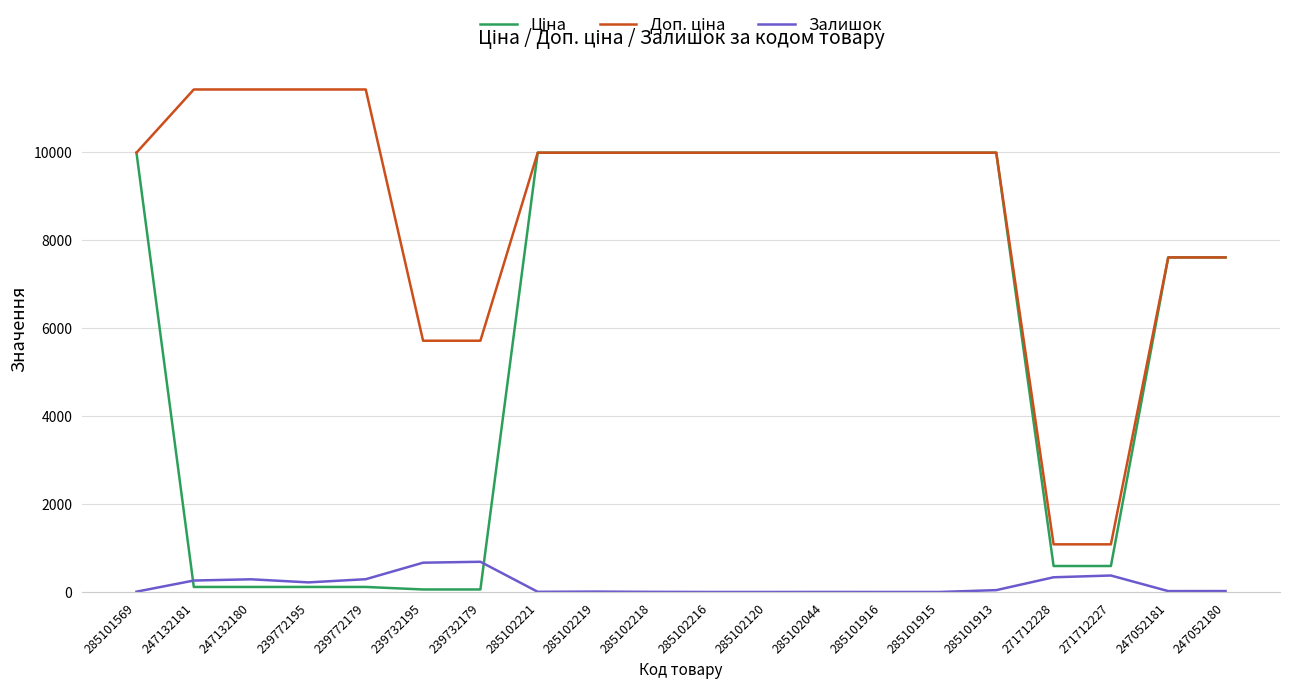

True or false: Залишок has a value of 218.0 at 239772195.

True